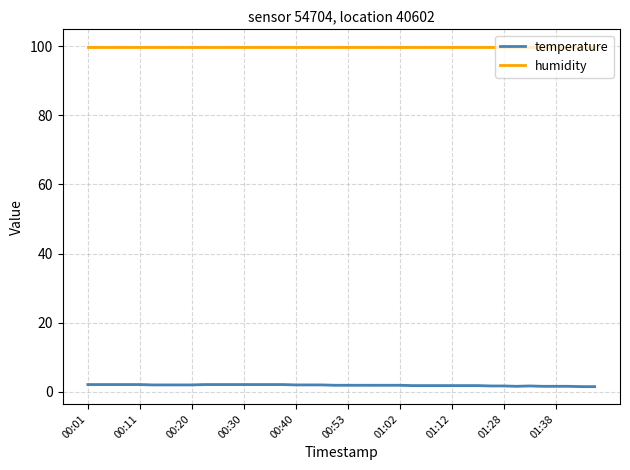

The temperature series shows 1.9 at 00:53. True or false?

True